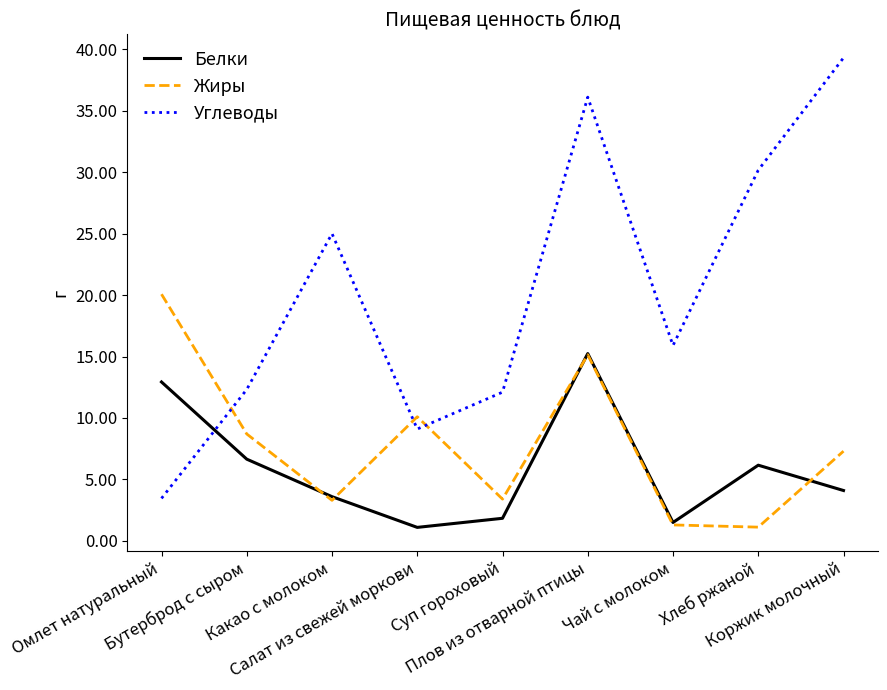

Which series has the widest spread of values?

Углеводы